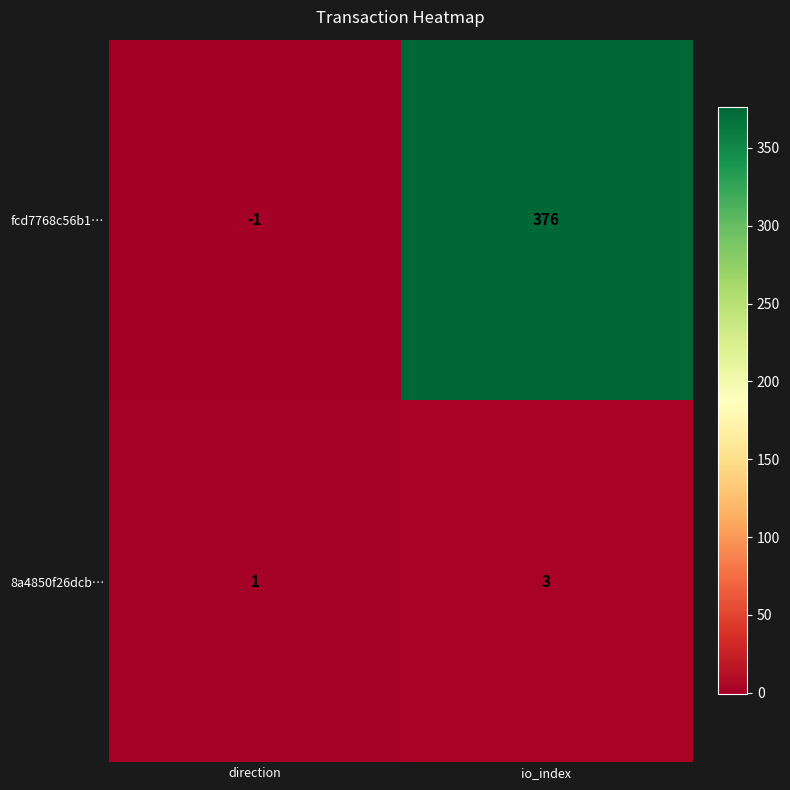

At which category does the chart reach its minimum across all series?

direction